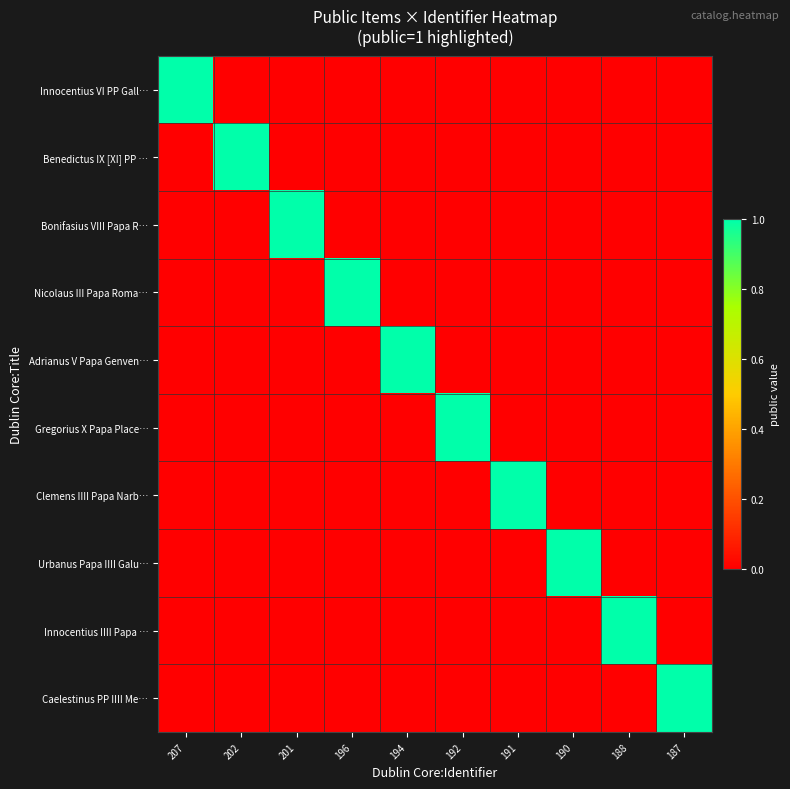

What is the total value across all series at 190?

1